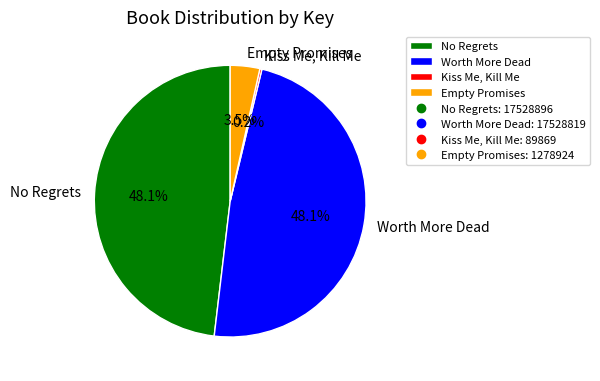

Approximately how many times larger is the value at Worth More Dead compared to Empty Promises?

13.7